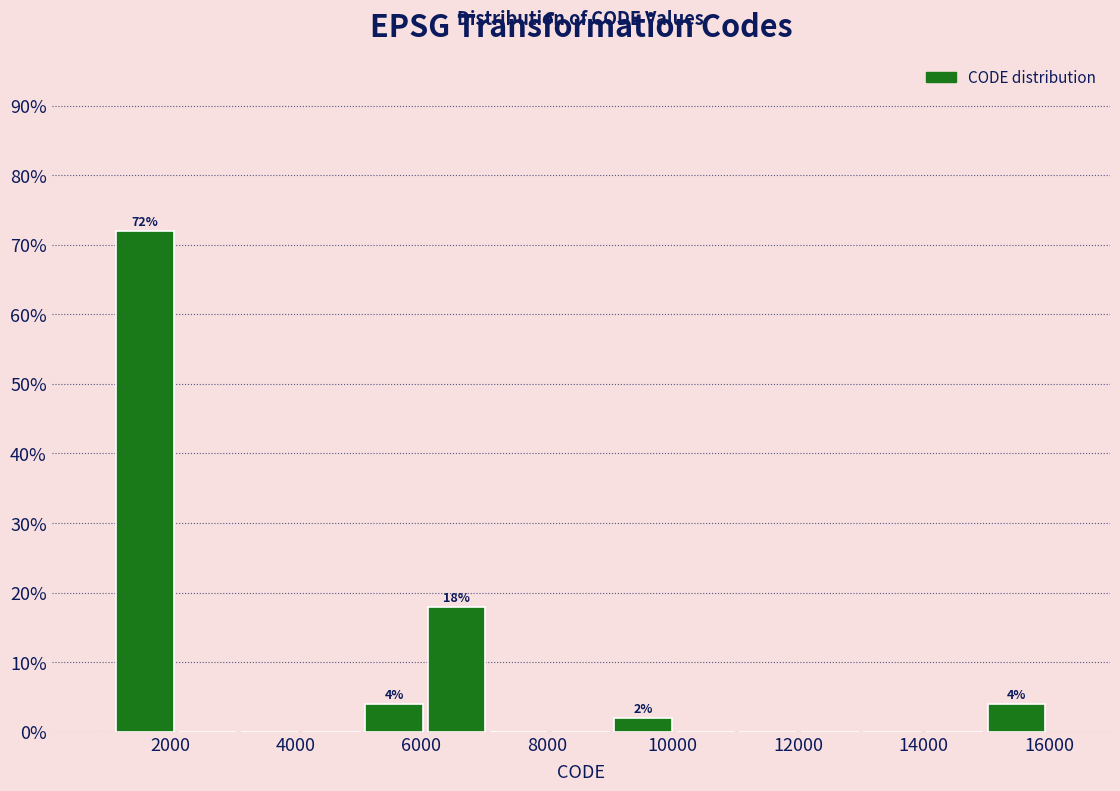

Over which range of the x-axis is the bar tallest?

1200 to 2000